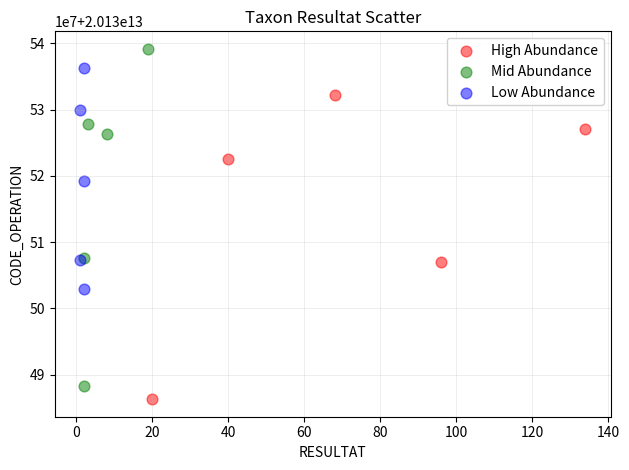

What are all the series names shown in the legend?

High Abundance, Mid Abundance, Low Abundance